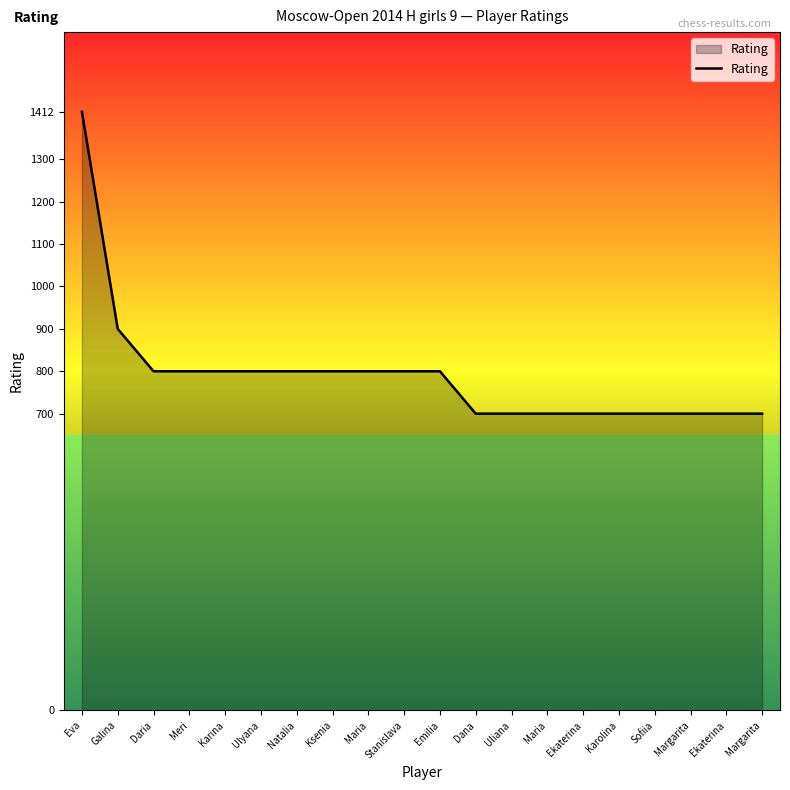

What value does the data have at Maria?

800